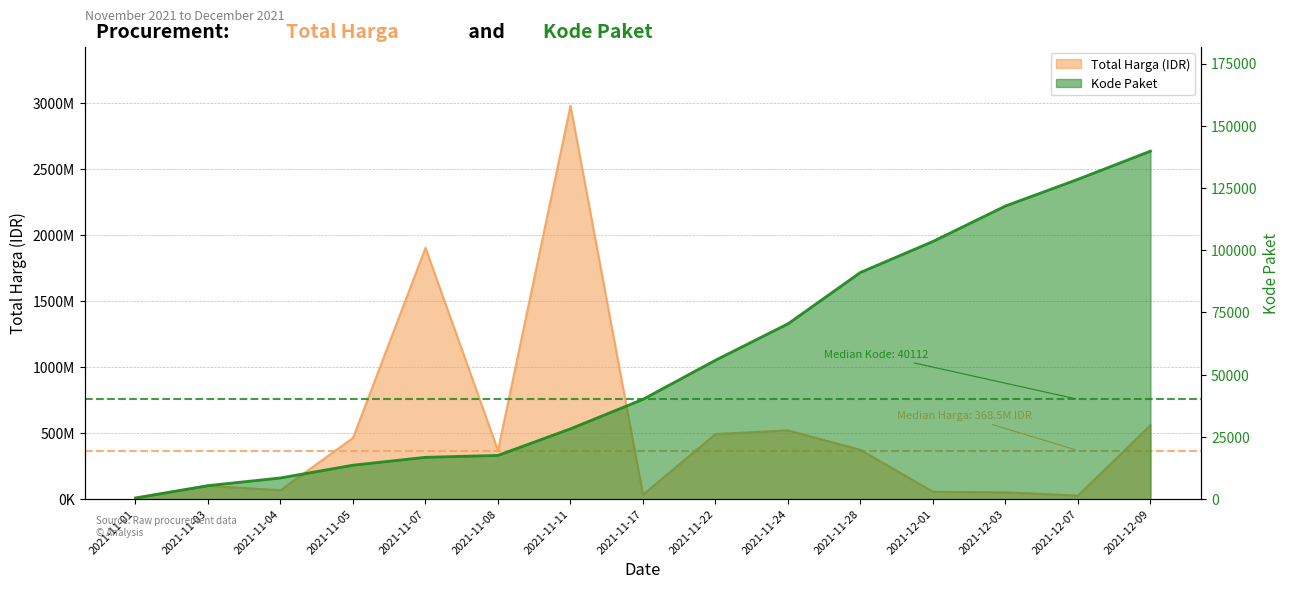

Rank the categories by Total Harga (Juta IDR) value from highest to lowest.

2021-11-11, 2021-11-07, 2021-12-09, 2021-11-24, 2021-11-22, 2021-11-05, 2021-11-28, 2021-11-08, 2021-11-03, 2021-11-04, 2021-12-01, 2021-12-03, 2021-11-17, 2021-12-07, 2021-11-01